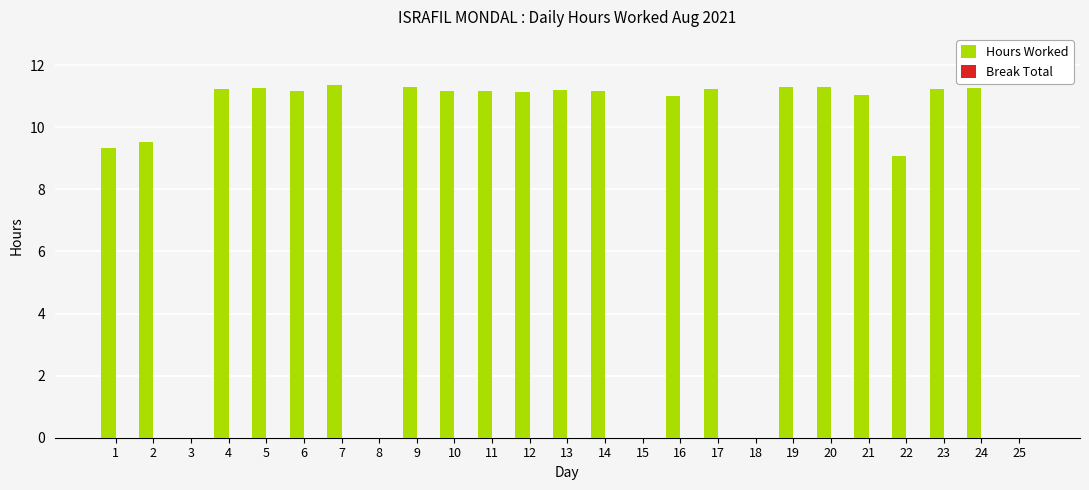

Which has a higher value, 18 or 20?

20